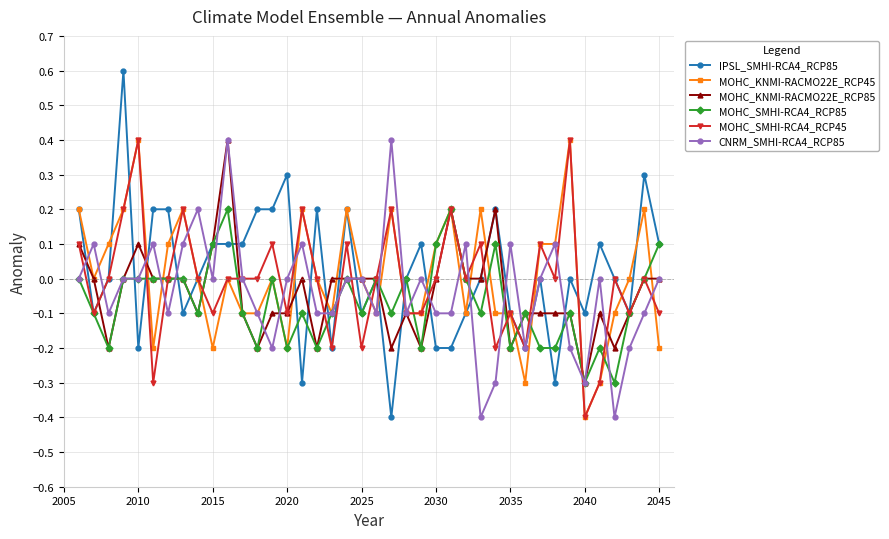

Which series has the largest range (max minus min)?

IPSL_SMHI-RCA4_RCP85